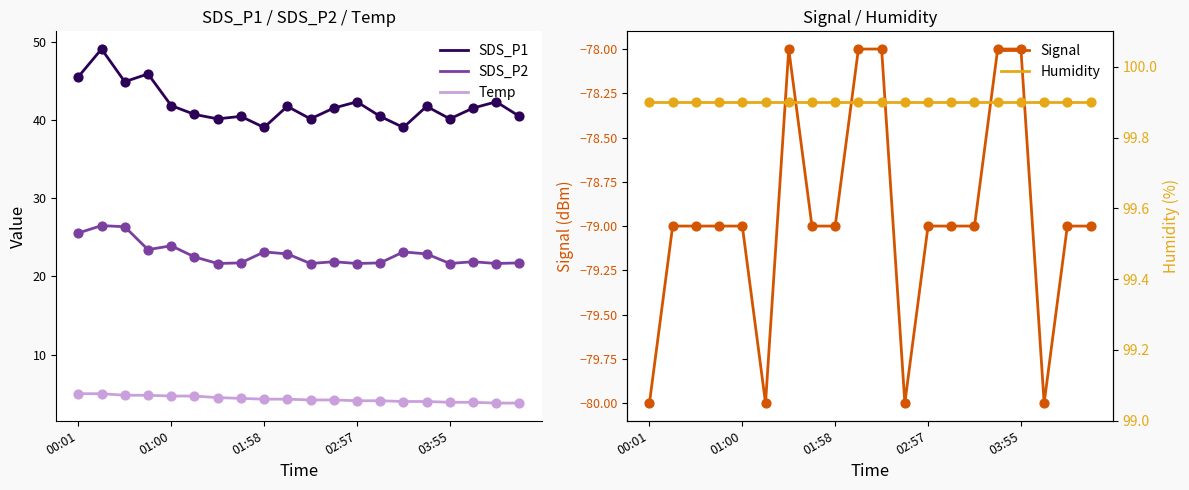

At how many categories does at least one series exceed 1?

20